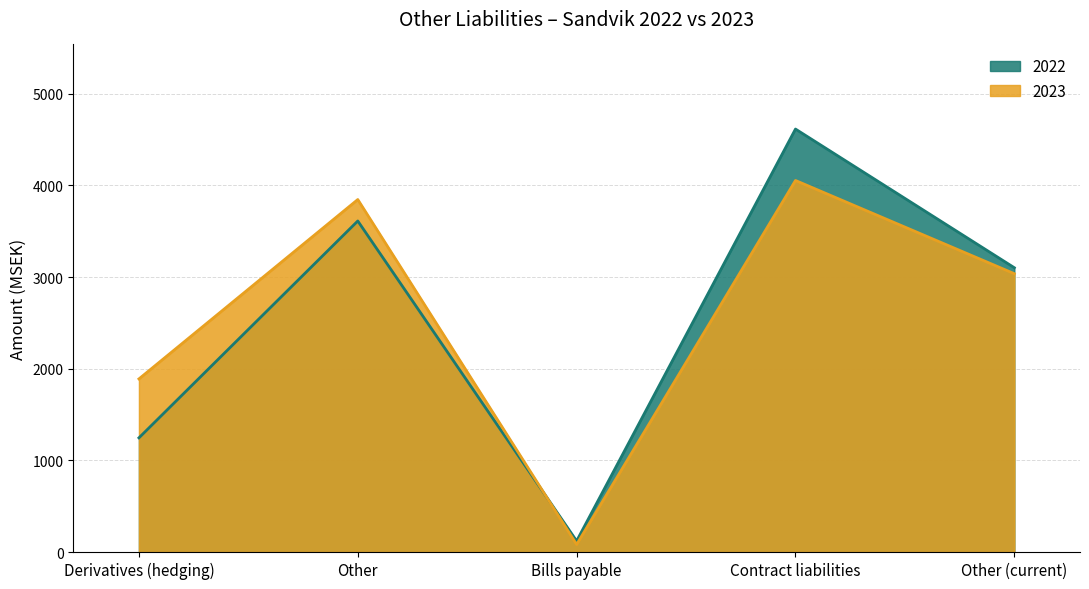

Rank the series at Other from lowest to highest value.

2022, 2023